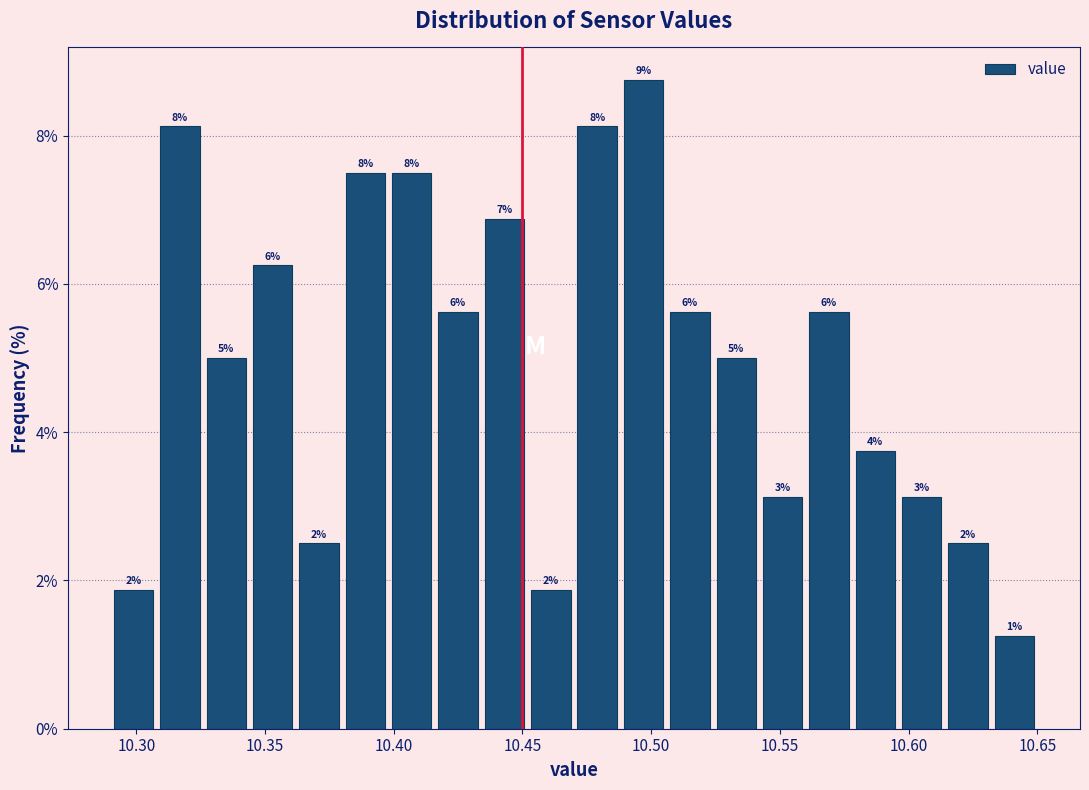

Read against the x-axis, roughly where is the centre of the tallest bar?

10.495